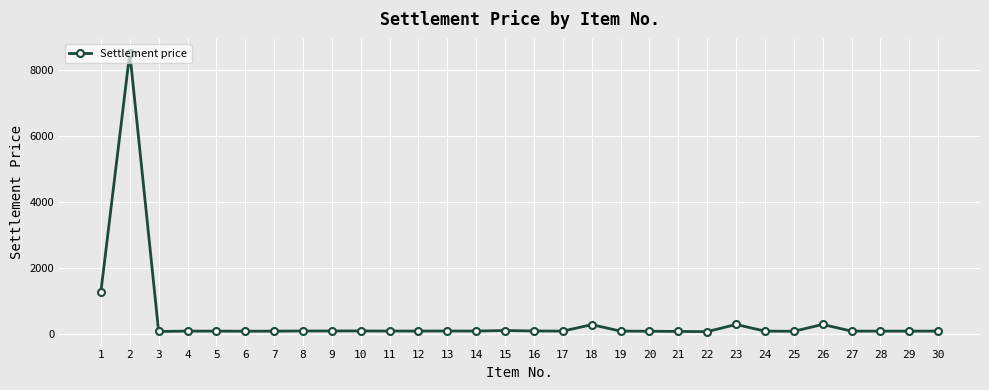

Which label corresponds to the largest value in the chart?

2